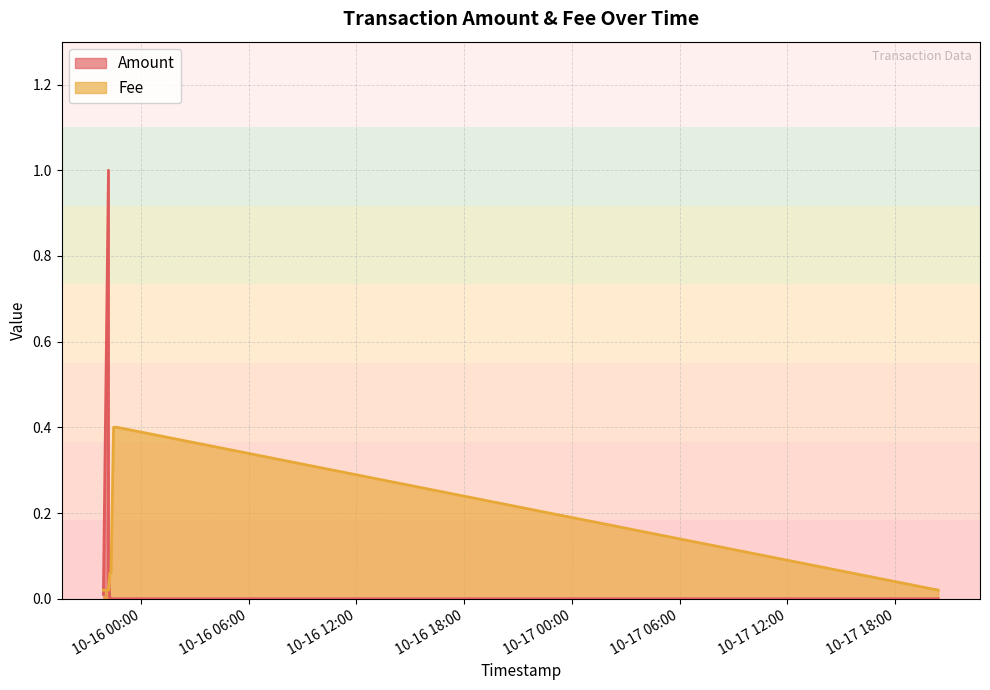

Does the chart display data point markers on the line(s)?

No